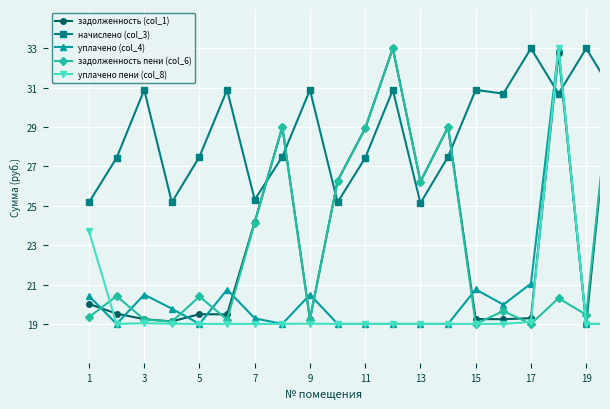

Which series has the largest total across all categories?

начислено (col_3)